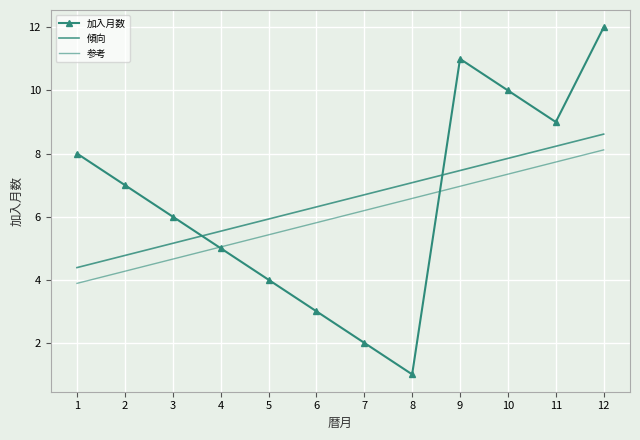

What is the lowest value of the 傾向 series?

4.4